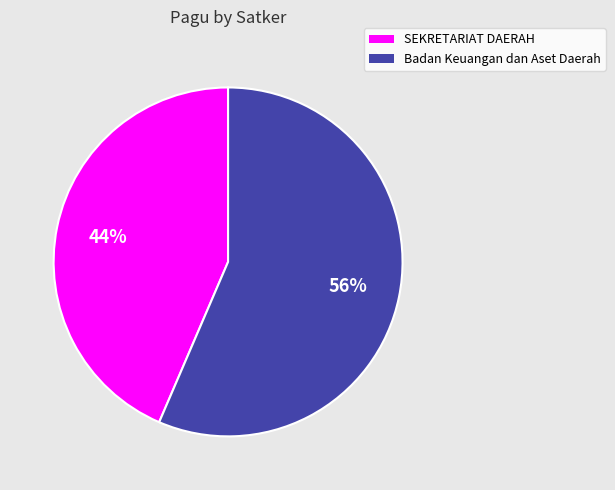

Does any single category account for the majority?

Yes